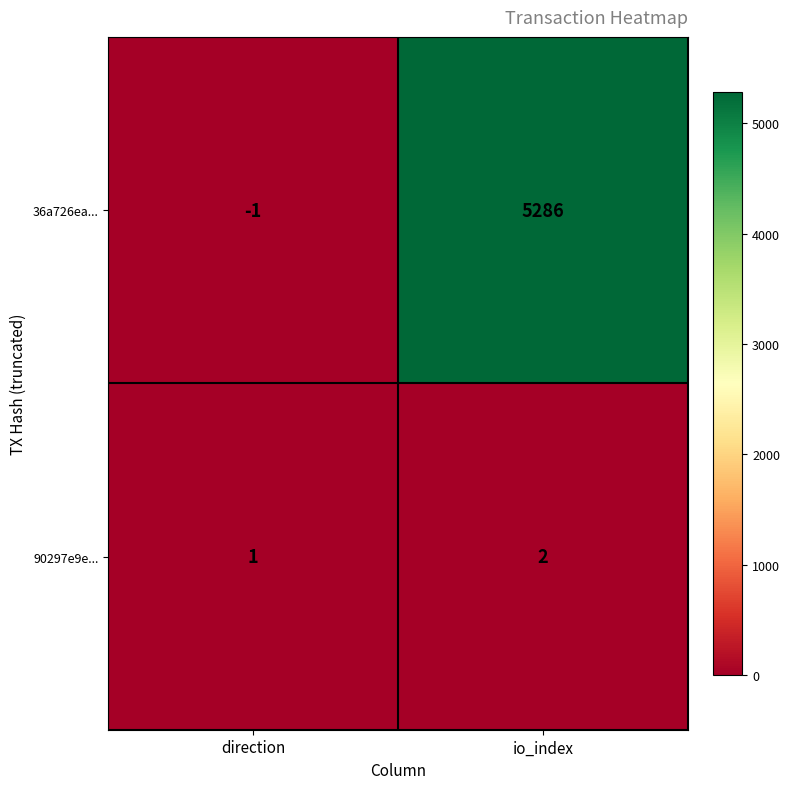

Reading left to right, extract all data points from this chart.

36a726ea...: direction=-1	io_index=5286
90297e9e...: direction=1	io_index=2